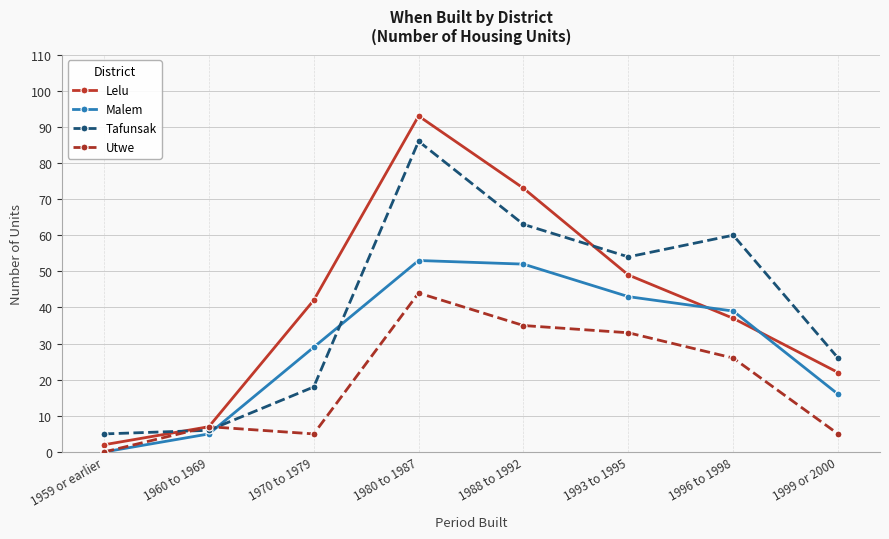

True or false: Tafunsak has more than 2 points higher than both neighbors.

False